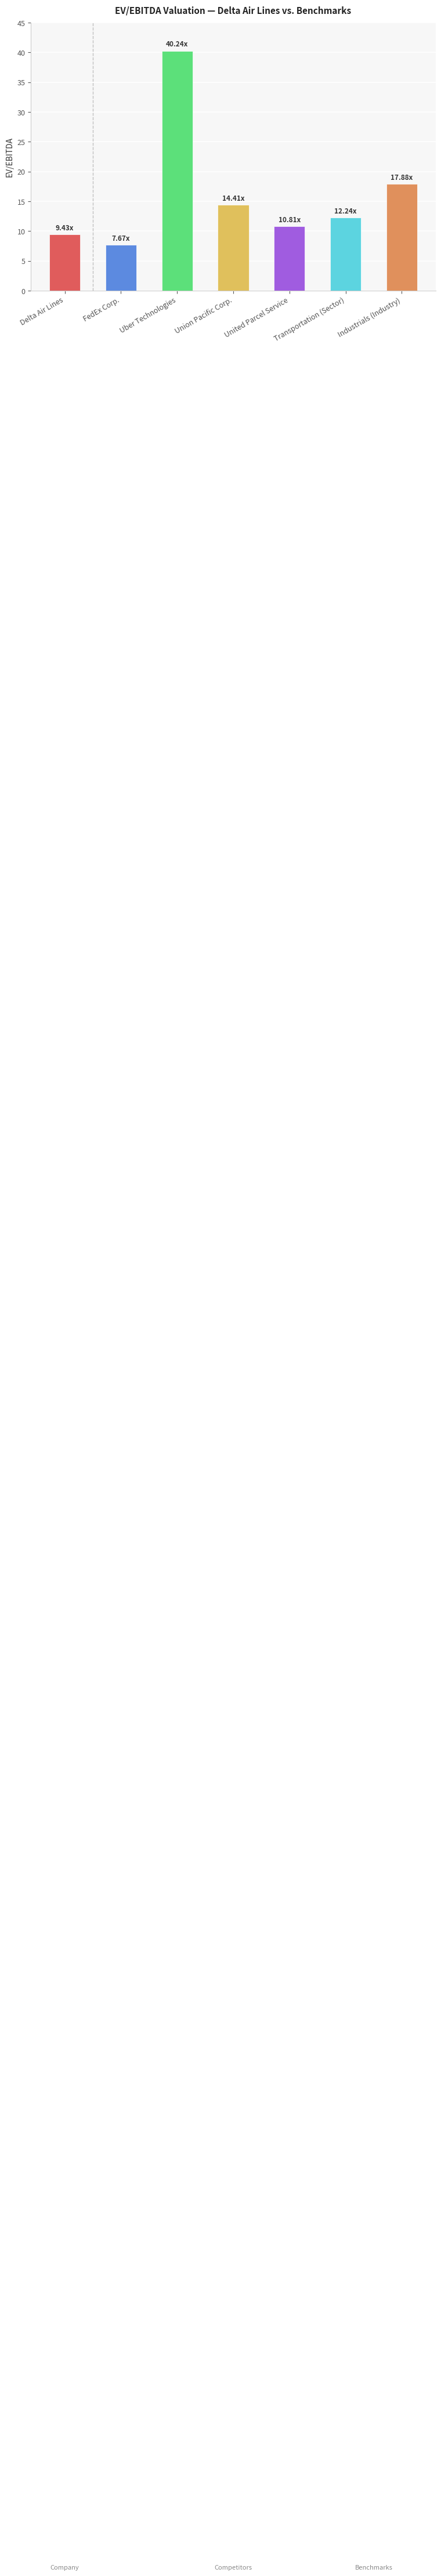

Reading left to right, transcribe all the data shown in this chart.

9.4	7.7	40.2	14.4	10.8	12.2	17.9